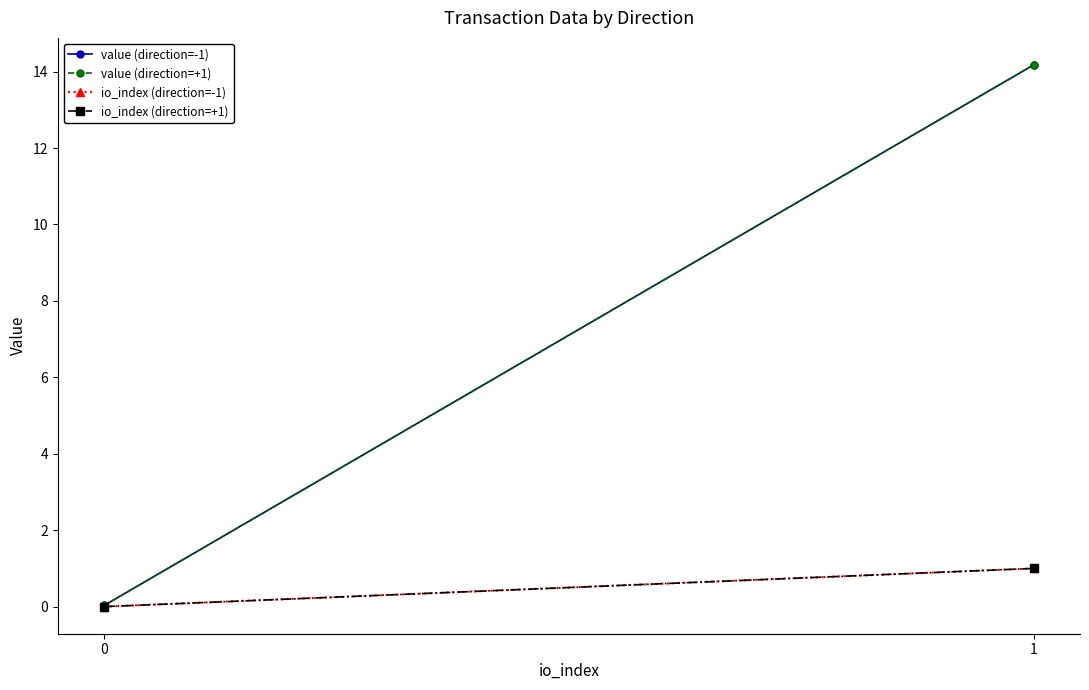

At 1, list the series in order from largest to smallest.

value (direction=-1), value (direction=+1), io_index (direction=-1), io_index (direction=+1)